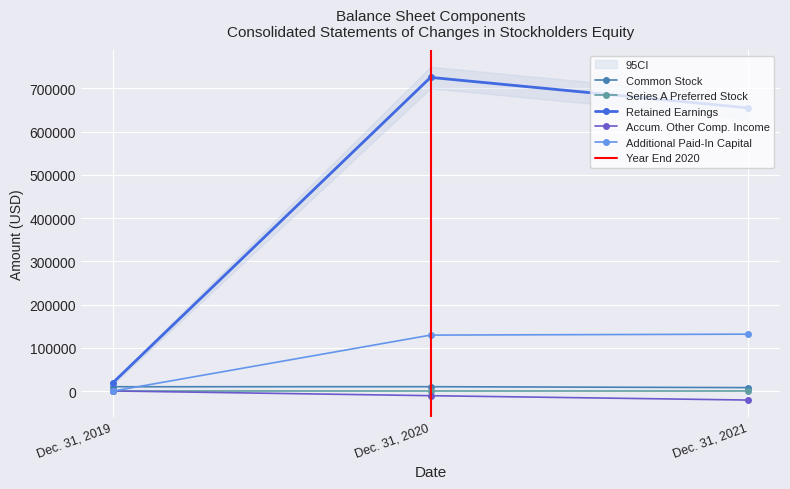

Is the value of Series A Preferred Stock at Dec. 31, 2021 greater than the value of Additional Paid-In Capital at Dec. 31, 2020?

No